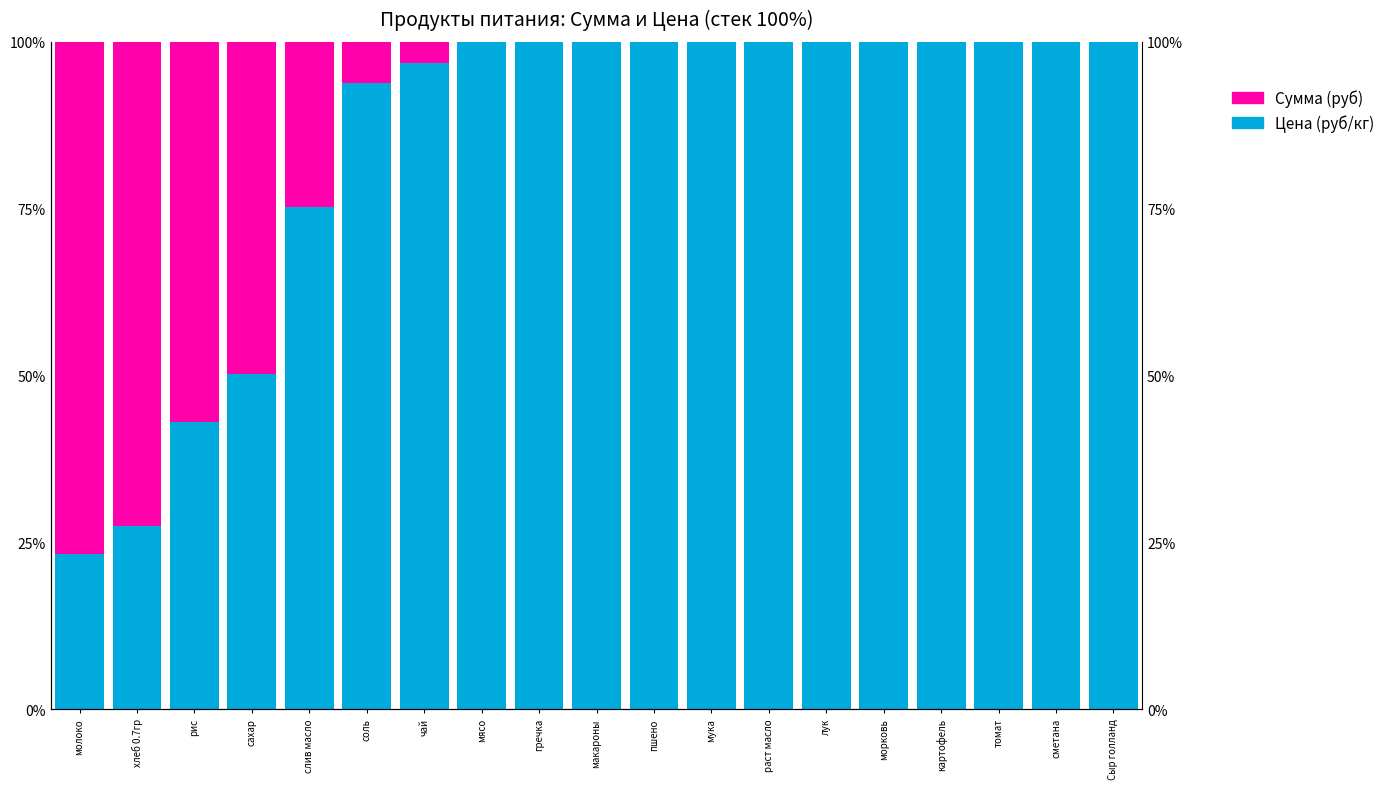

What are all the series names shown in the legend?

Цена (руб/кг), Сумма (руб)